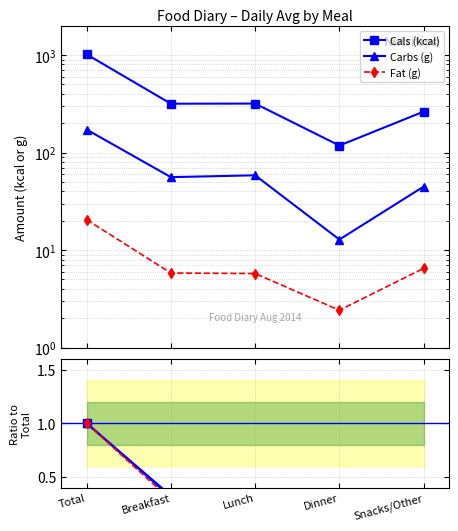

Is this an area chart (filled region under the line)?

No